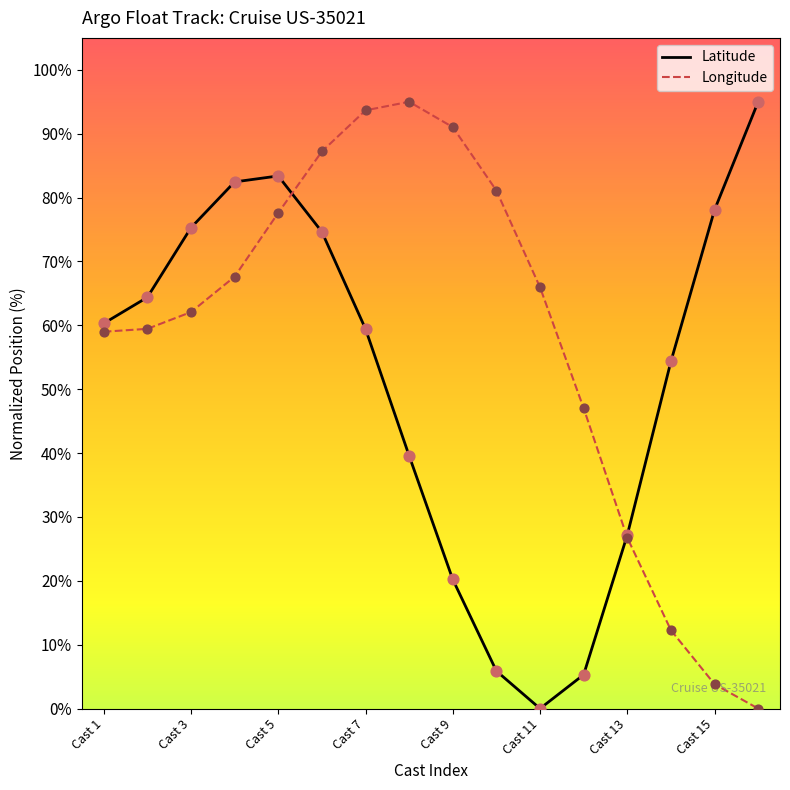

Rank the series by their average value, from lowest to highest.

Latitude, Longitude